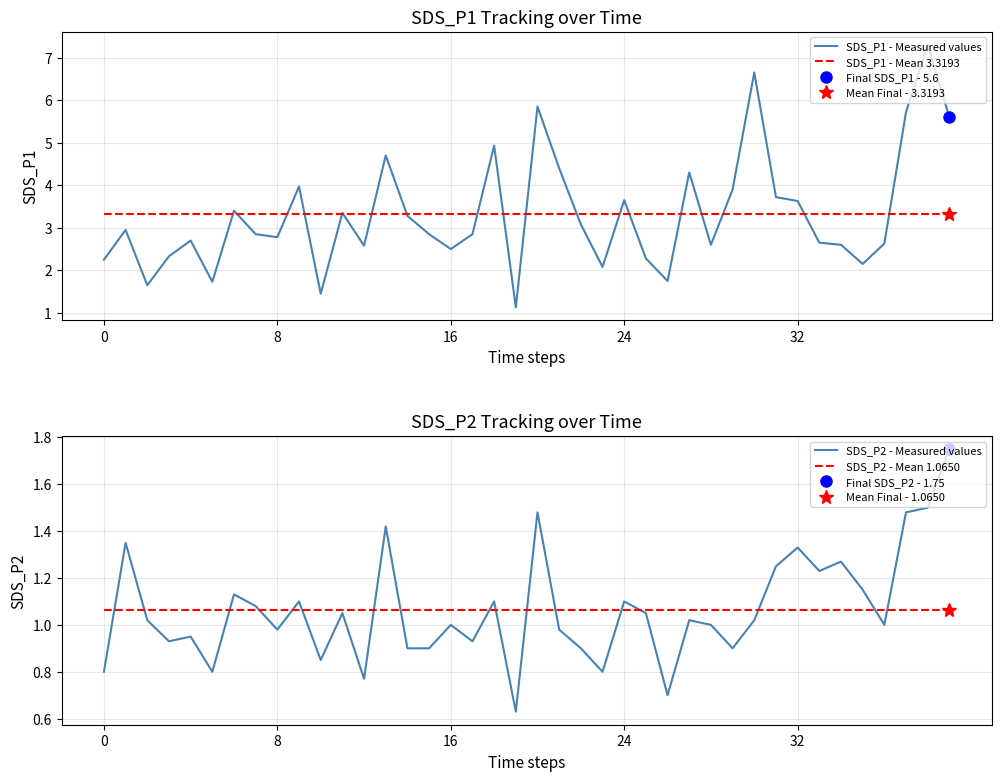

How many lines are shown in the chart?

4